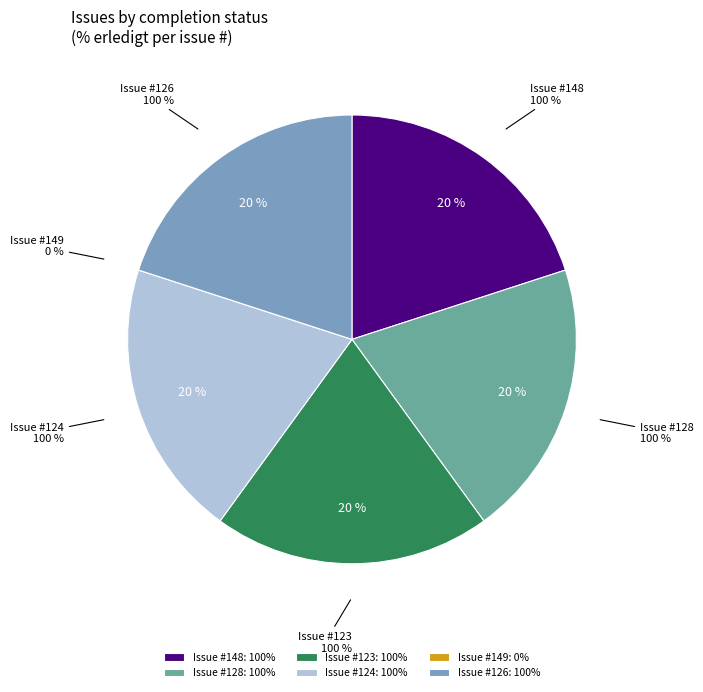

Is there any slice that represents more than half of the pie?

No